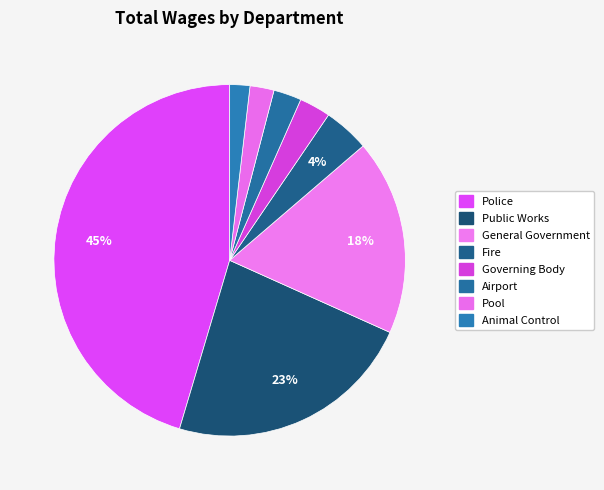

What is the change in value from General Government to Airport?

-176925